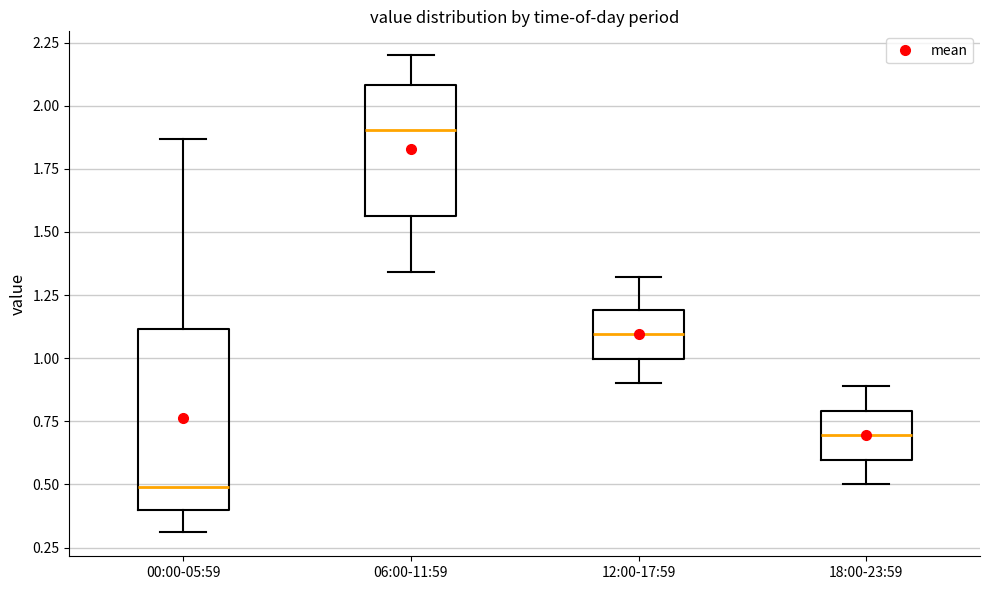

Reading left to right, transcribe this box plot: for each box, give where its median line is, the range the box spans, and where its two whiskers end, as read against the y-axis. The values are not printed on the chart, so give them approximately, as read against the axis.

00:00-05:59: median 0.50, box 0.40 to 1.10, whiskers 0.30 to 1.85
06:00-11:59: median 1.90, box 1.55 to 2.10, whiskers 1.35 to 2.20
12:00-17:59: median 1.10, box 1.00 to 1.20, whiskers 0.90 to 1.30
18:00-23:59: median 0.70, box 0.60 to 0.80, whiskers 0.50 to 0.90